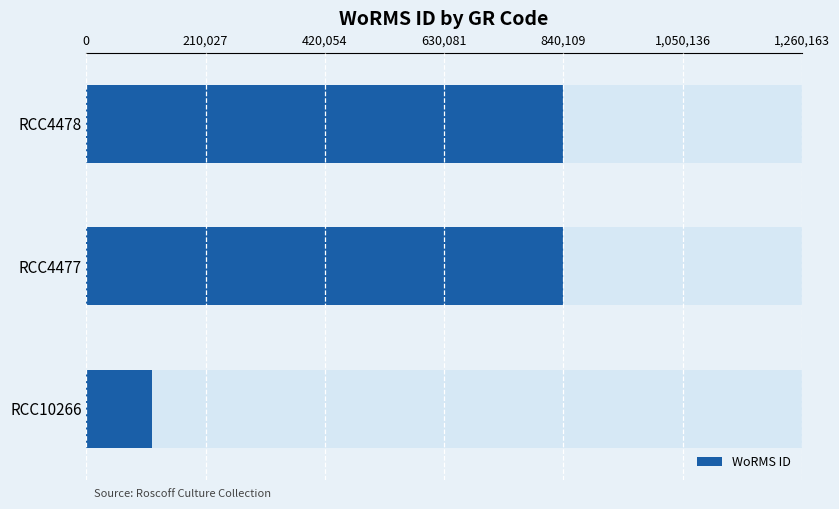

Reading right to left, extract all data points from this chart.

840109	840109	115060